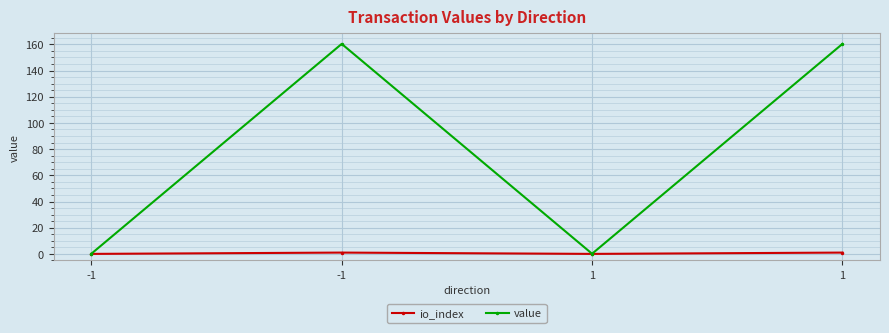

Rank the categories by value value from highest to lowest.

-1, 1, -1, 1